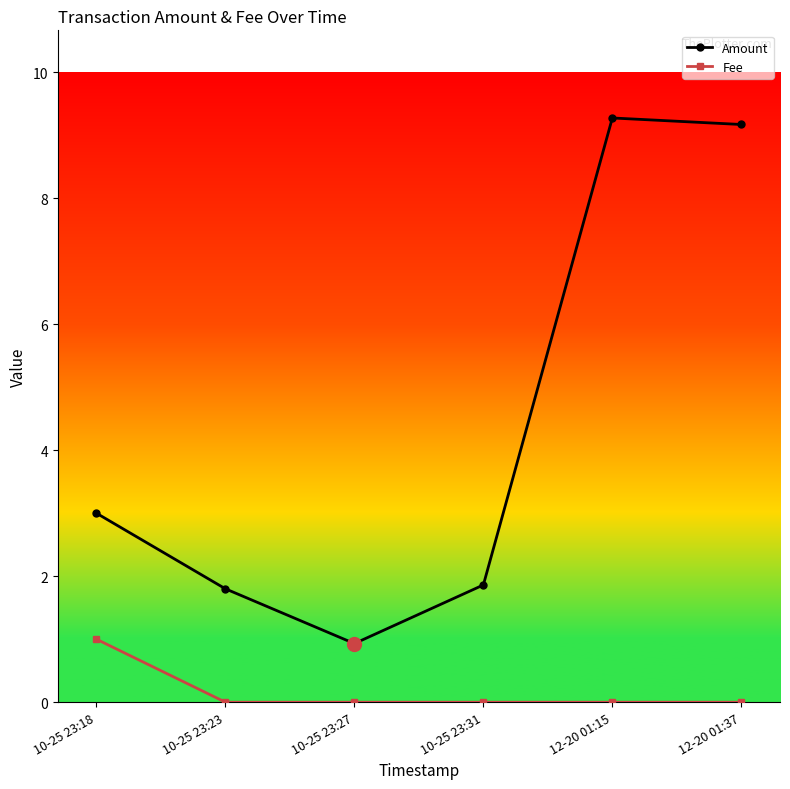

Is the value of Amount at 12-20 01:37 greater than the value of Fee at 10-25 23:18?

Yes